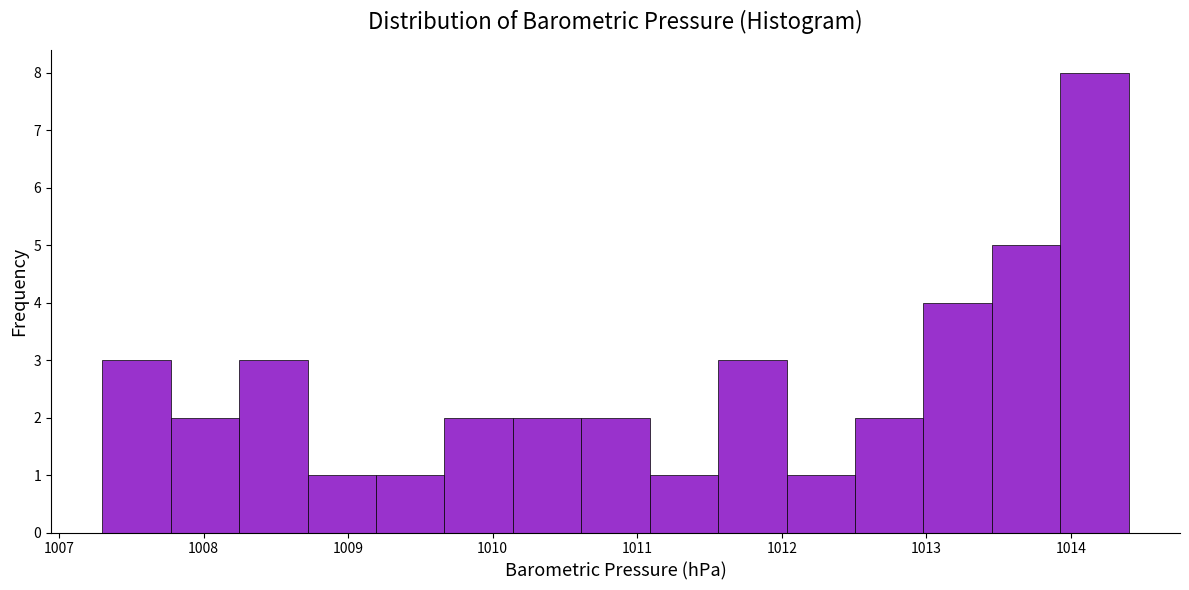

Over which range of the x-axis is the bar tallest?

1013.9 to 1014.4